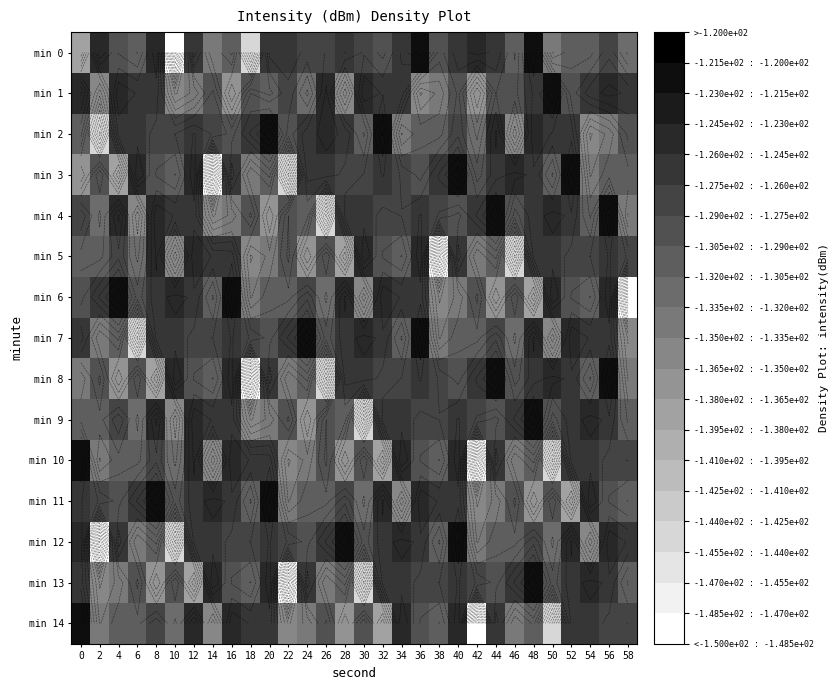

What is the total value across all series at 6?

-1967.0